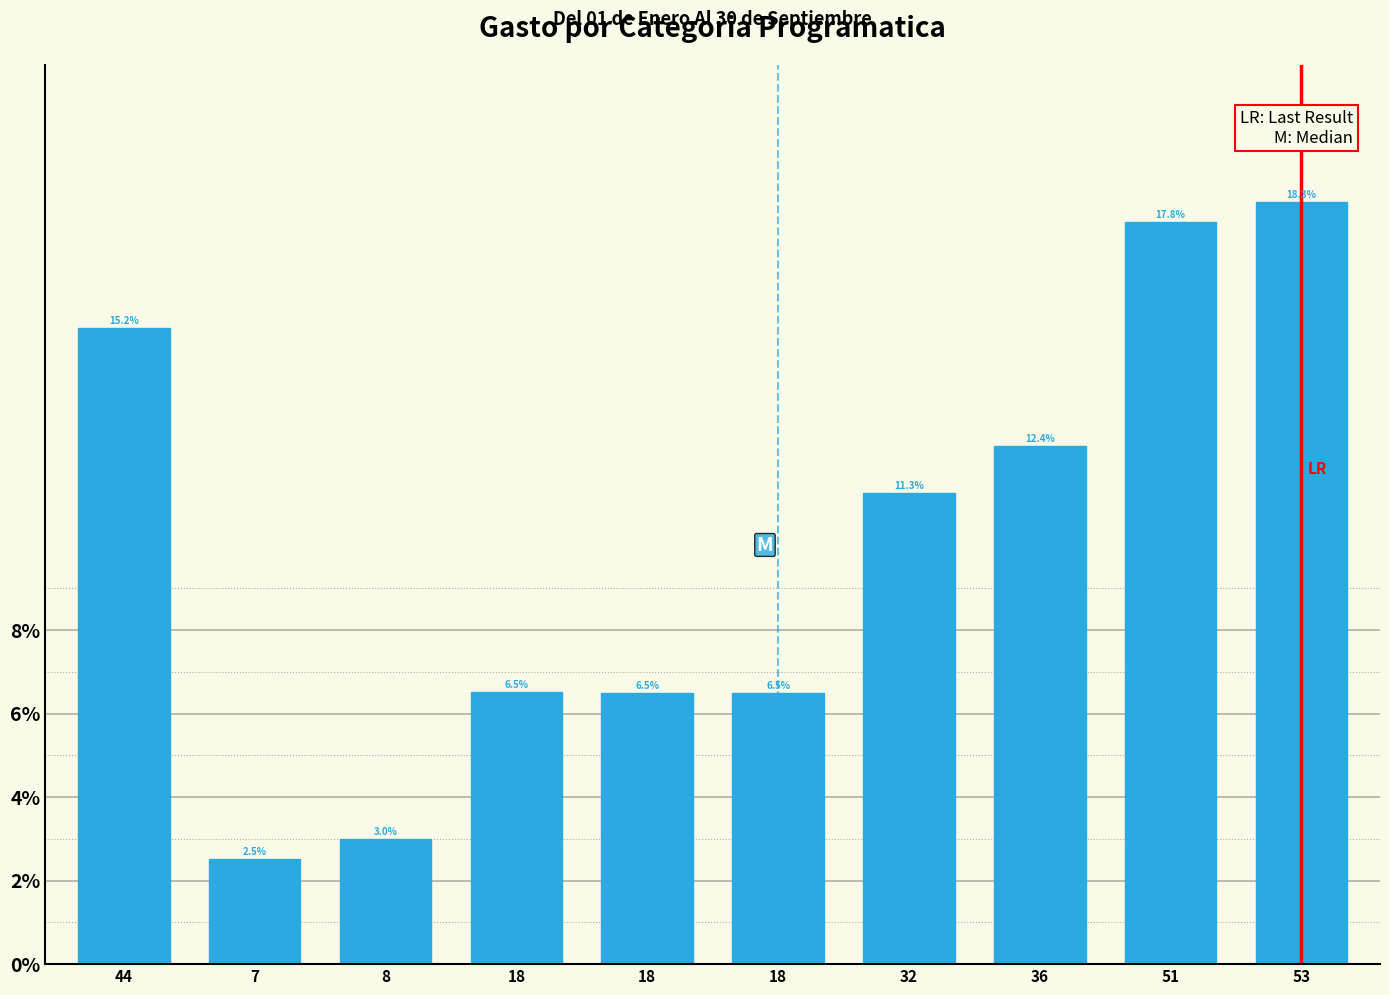

Are the bars horizontal?

No